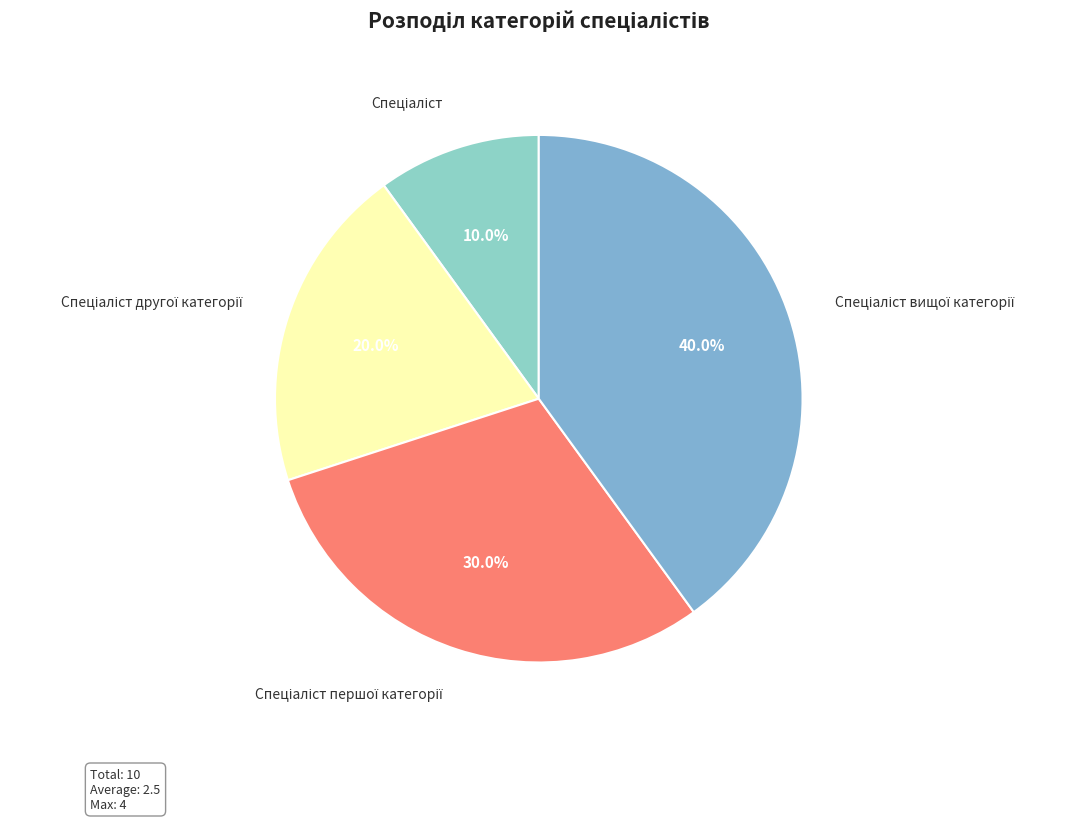

Rank the categories by value from lowest to highest.

Спеціаліст, Спеціаліст другої категорії, Спеціаліст першої категорії, Спеціаліст вищої категорії